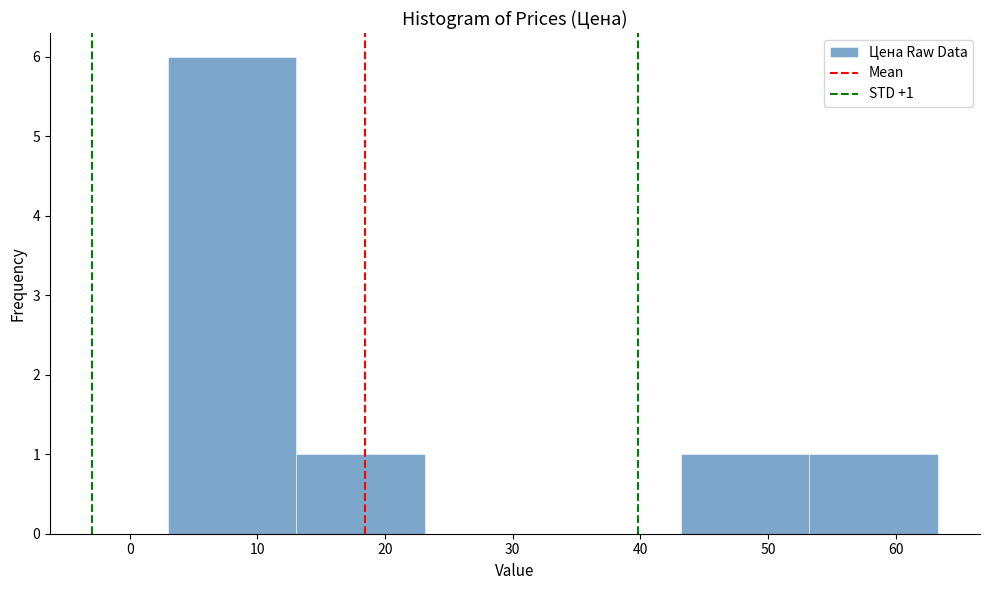

Which range on the x-axis has the tallest bar?

3 to 13